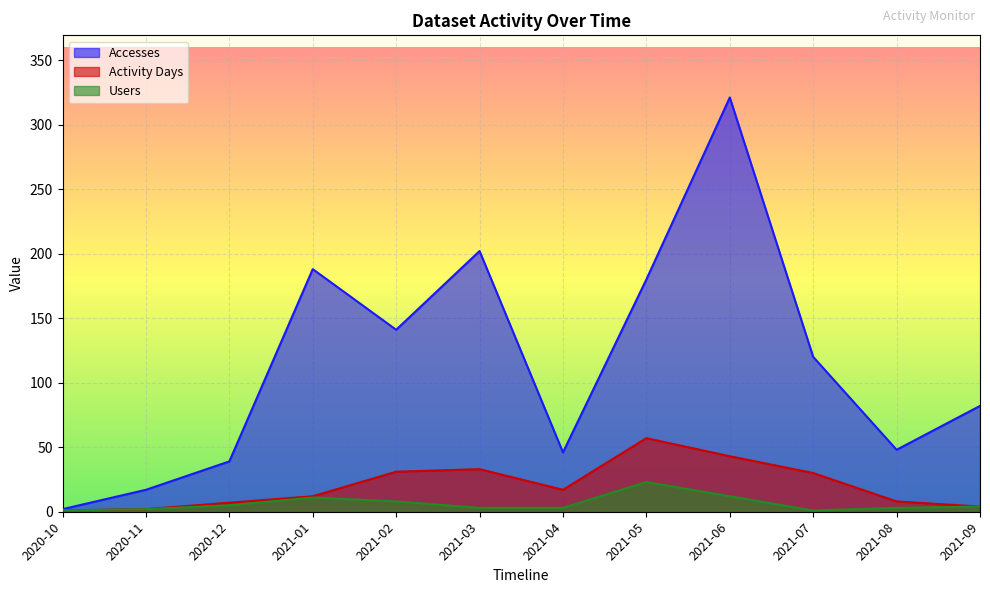

How many interior local valleys does the Users series have?

1